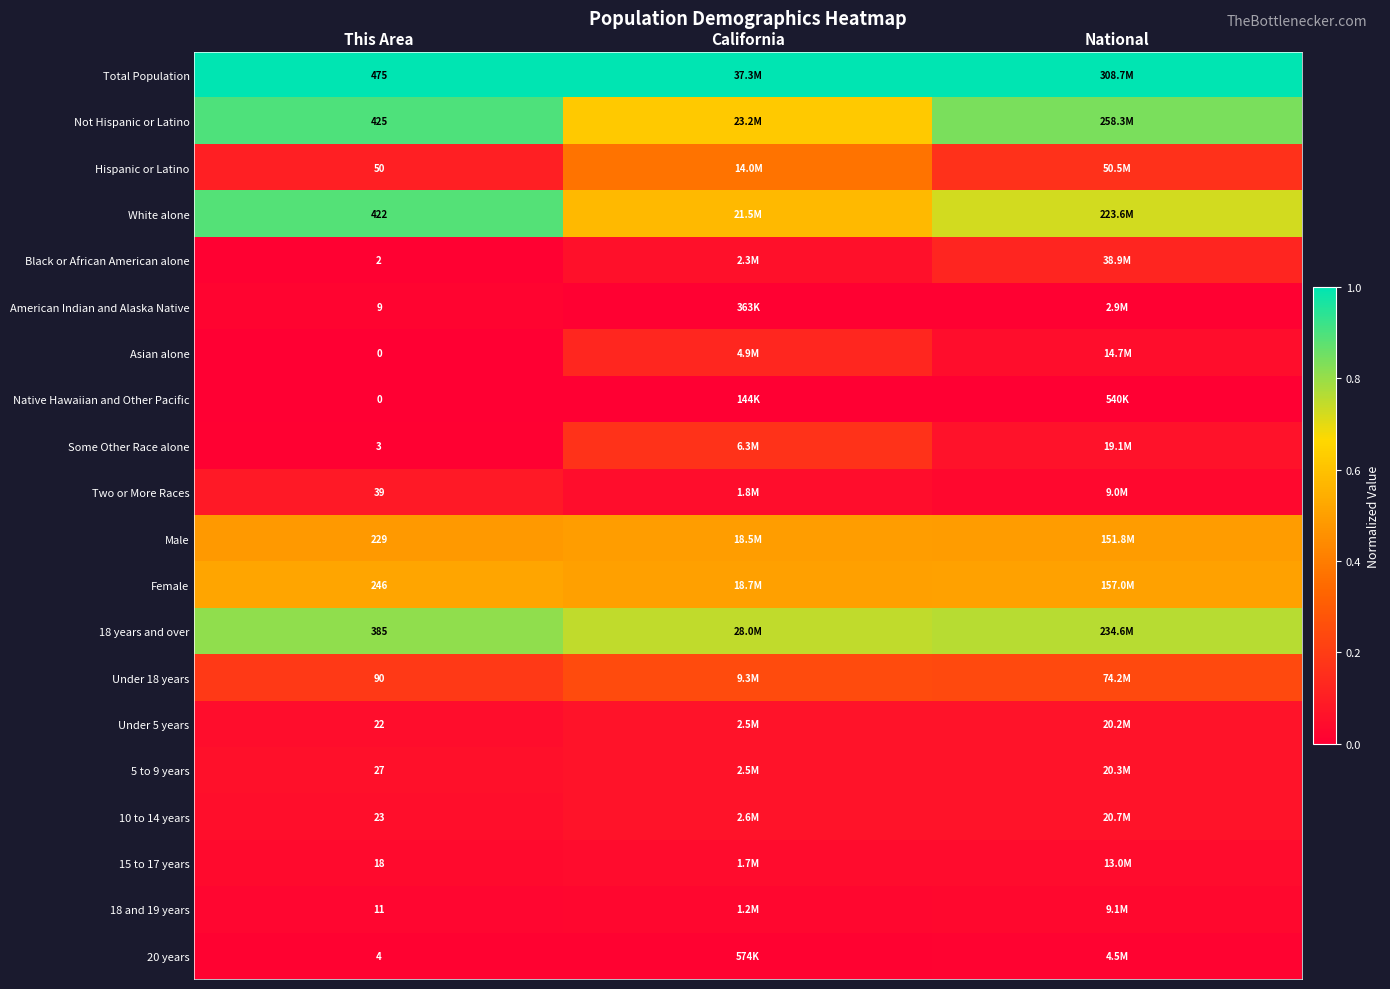

Which series changed the most between This Area and California?

White alone